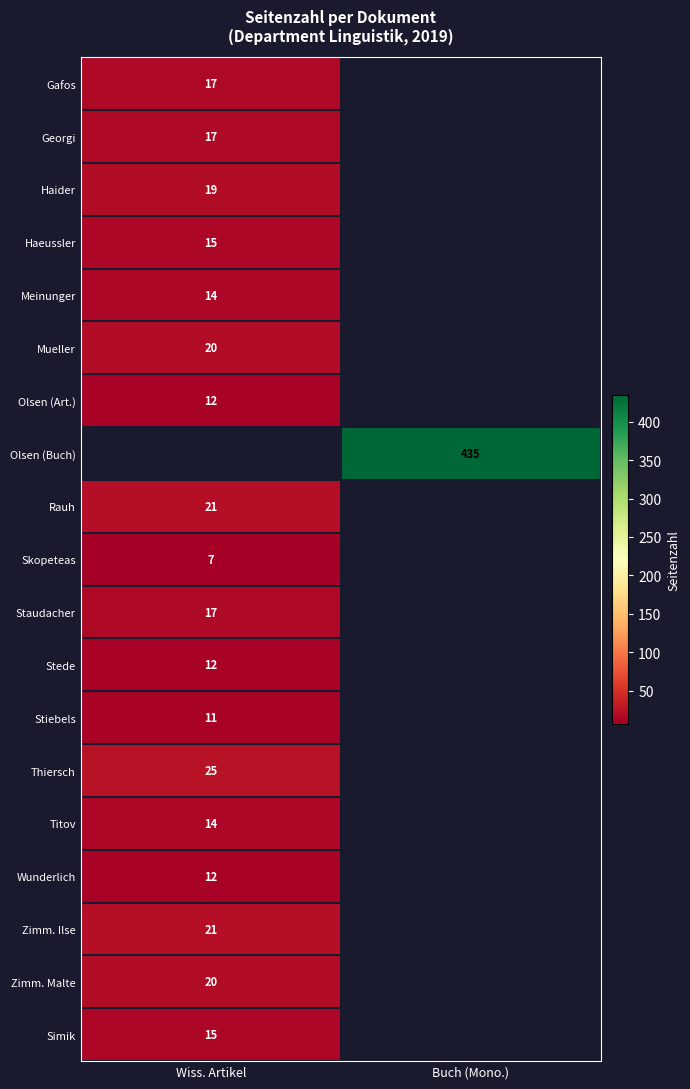

The value of Titov at Wiss. Artikel is 14. True or false?

True